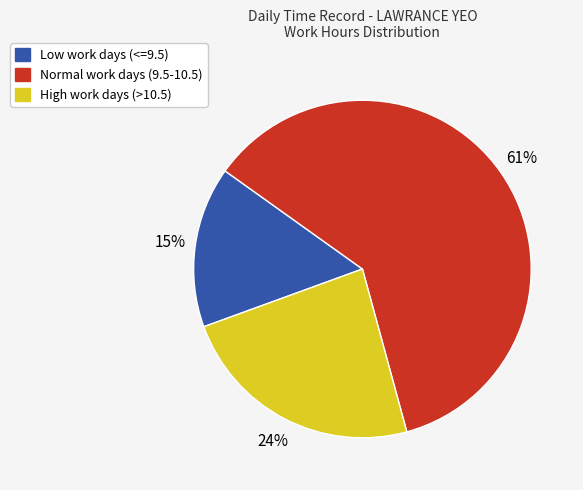

Rank the categories by value from lowest to highest.

Low work days (<=9.5), High work days (>10.5), Normal work days (9.5-10.5)